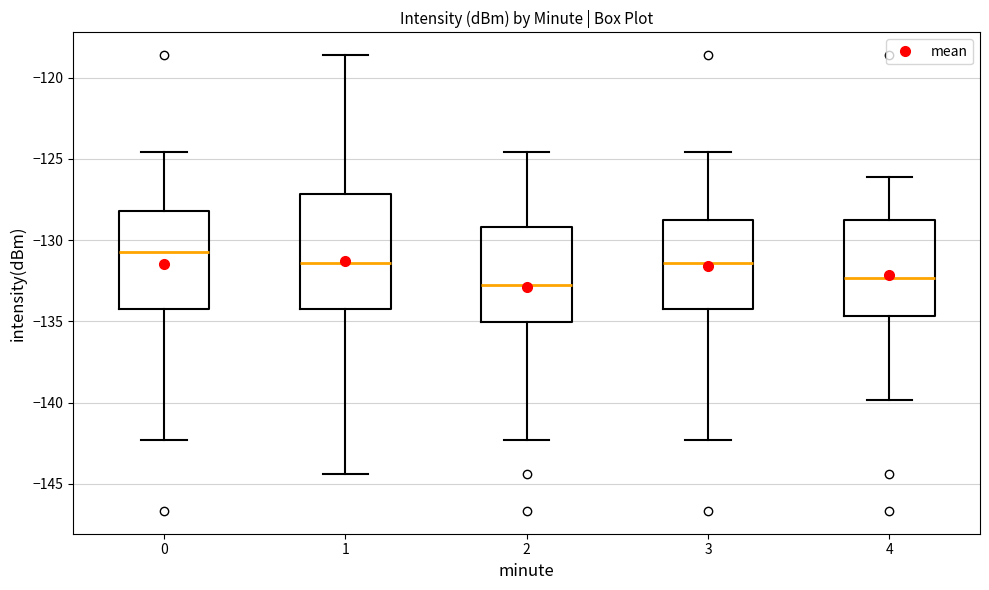

Reading left to right, transcribe this box plot: for each box, give where its median line is, the range the box spans, and where its two whiskers end, as read against the y-axis. The values are not printed on the chart, so give them approximately, as read against the axis.

0: median -130.5, box -134.0 to -128.0, whiskers -142.5 to -124.5
1: median -131.5, box -134.0 to -127.0, whiskers -144.5 to -118.5
2: median -133.0, box -135.0 to -129.0, whiskers -142.5 to -124.5
3: median -131.5, box -134.0 to -129.0, whiskers -142.5 to -124.5
4: median -132.5, box -134.5 to -129.0, whiskers -140.0 to -126.0